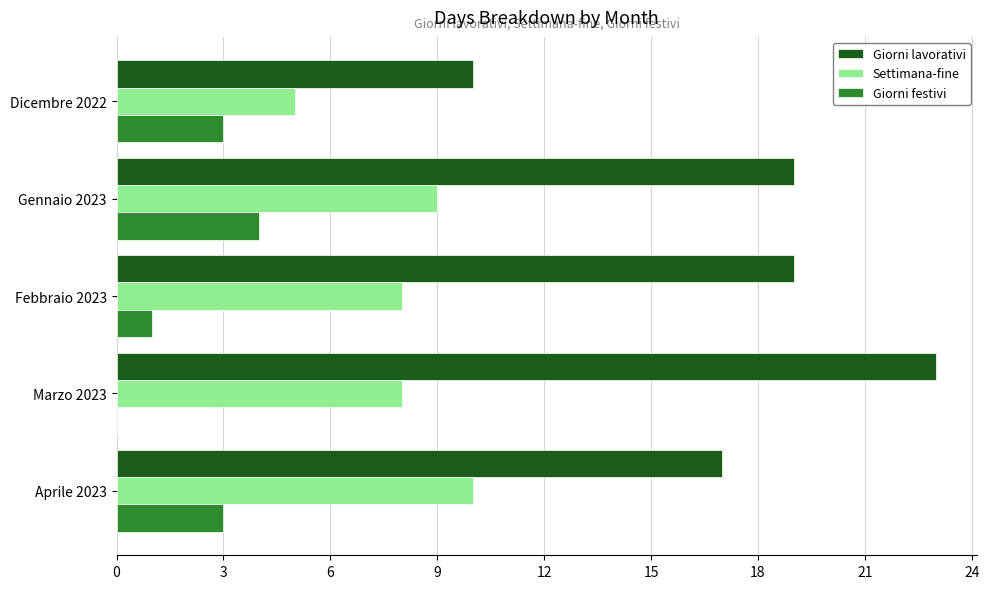

Which series changed the most between Dicembre 2022 and Marzo 2023?

Giorni lavorativi